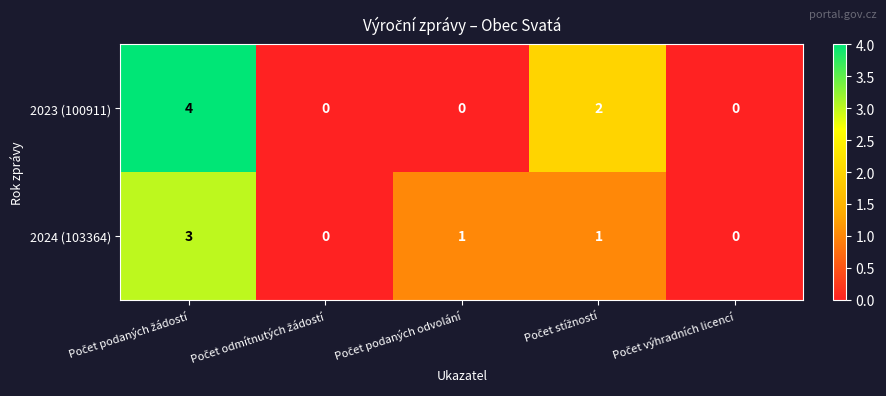

What is the maximum value for 2024 (103364)?

3